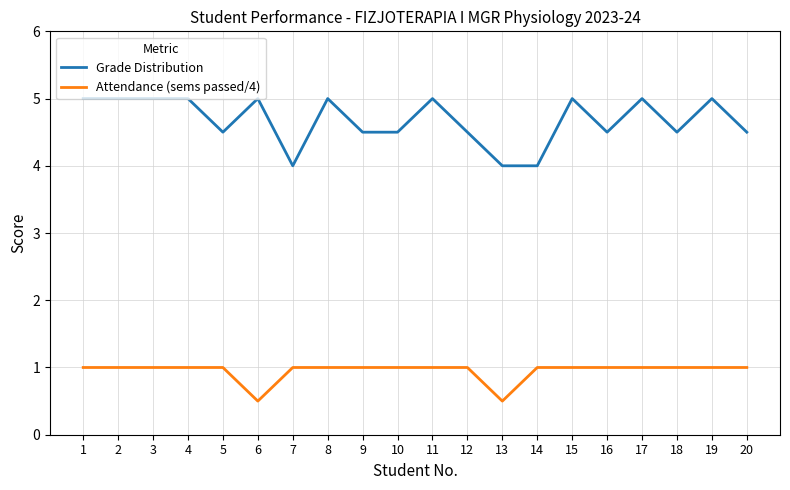

At 12, list the series in order from smallest to largest.

Attendance (sems passed/4), Grade Distribution